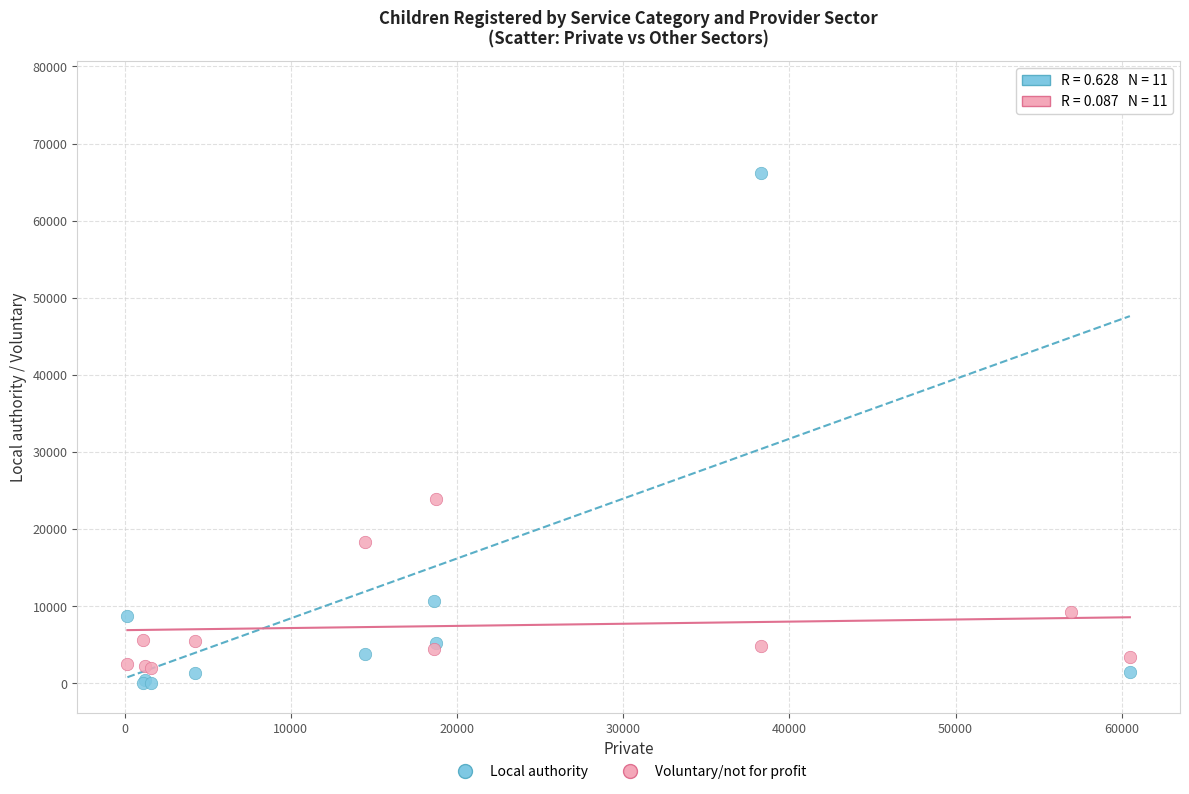

In the Voluntary/not for profit series, what Y value is closest to 12935?

9230